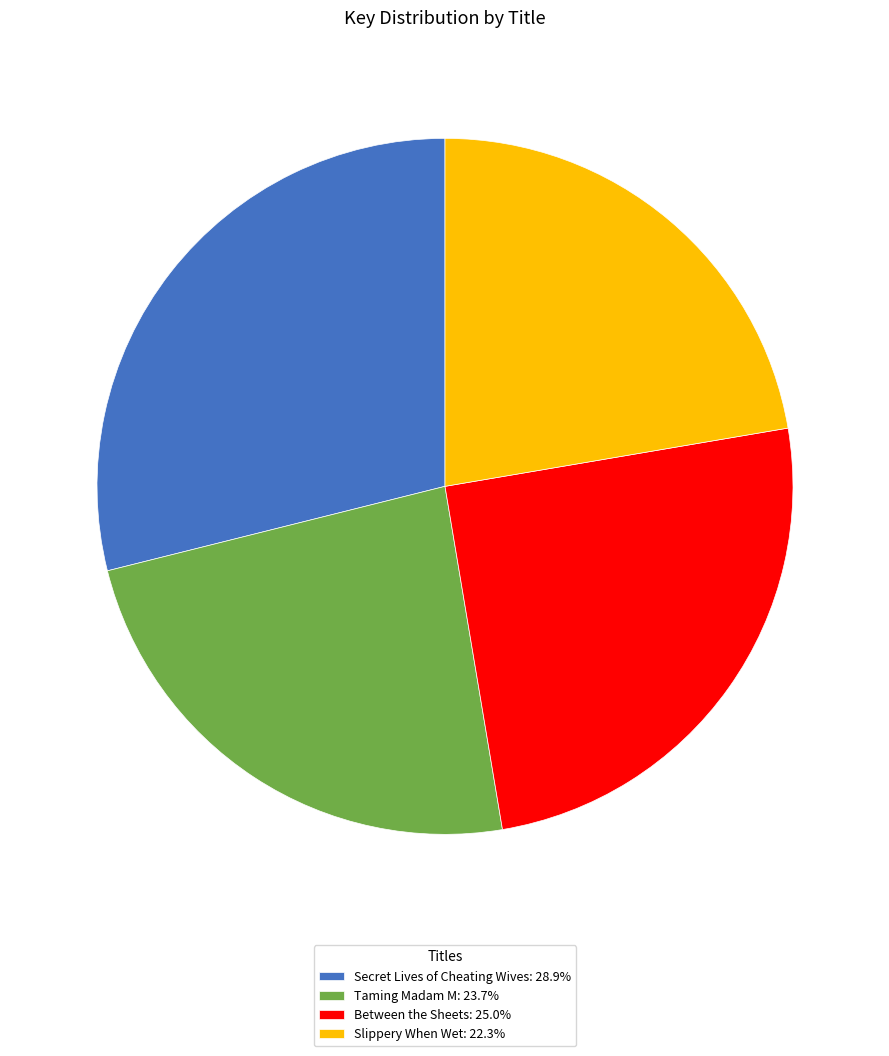

Do Taming Madam M: 23.7% and Secret Lives of Cheating Wives: 28.9% together represent more than half of the pie?

Yes